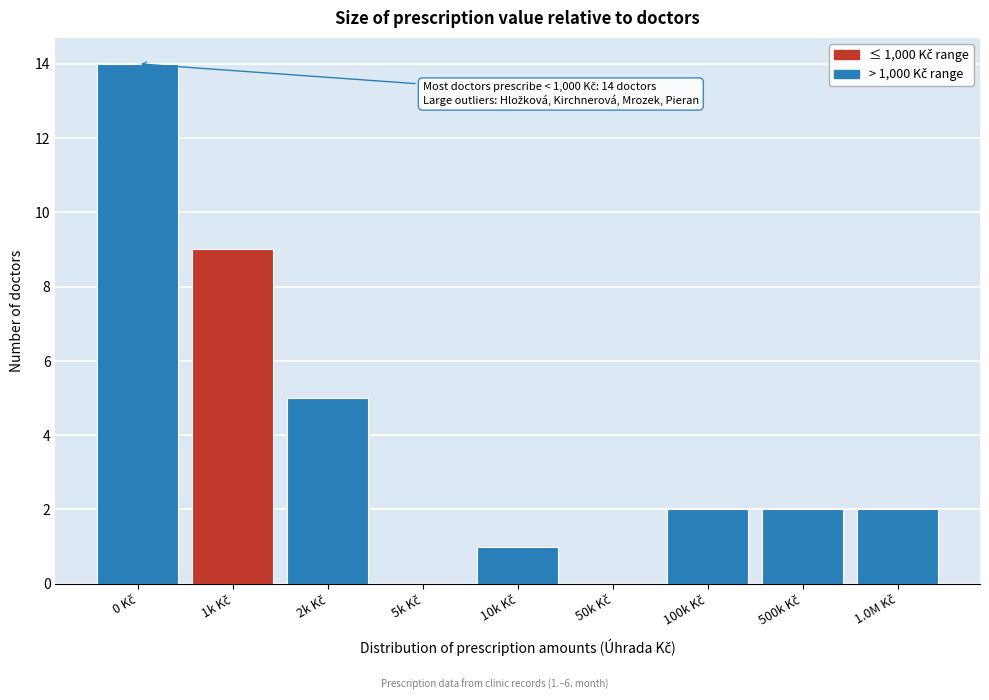

What is the greatest value displayed?

14